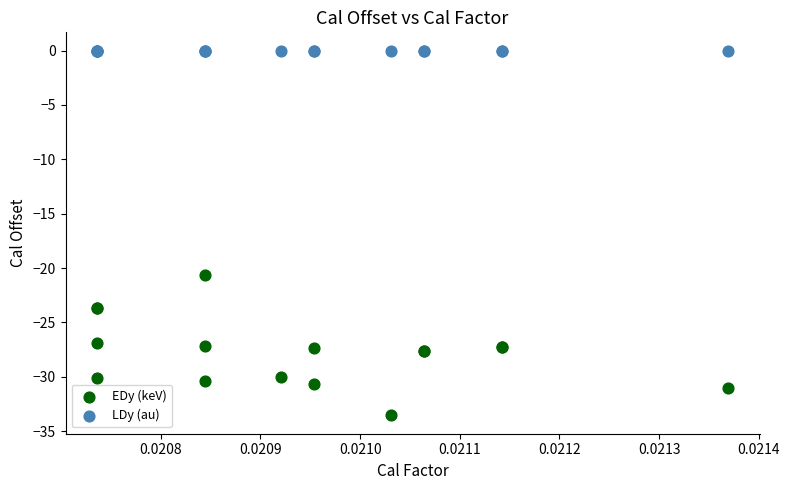

Across all series, what Y value is closest to -16?

-20.6